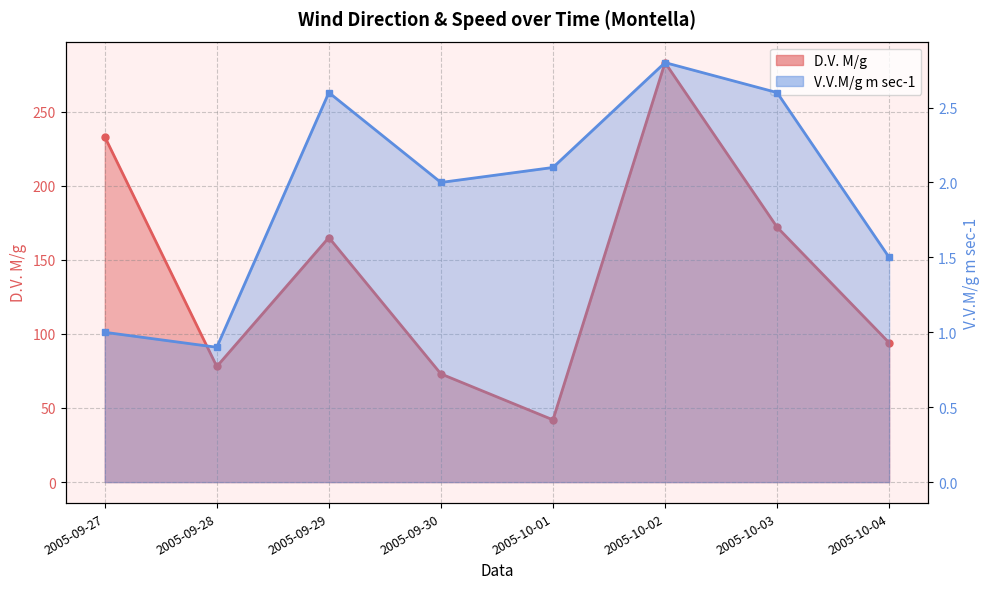

What is the sum of the D.V. M/g values at 2005-10-04 and 2005-09-30?

167.0